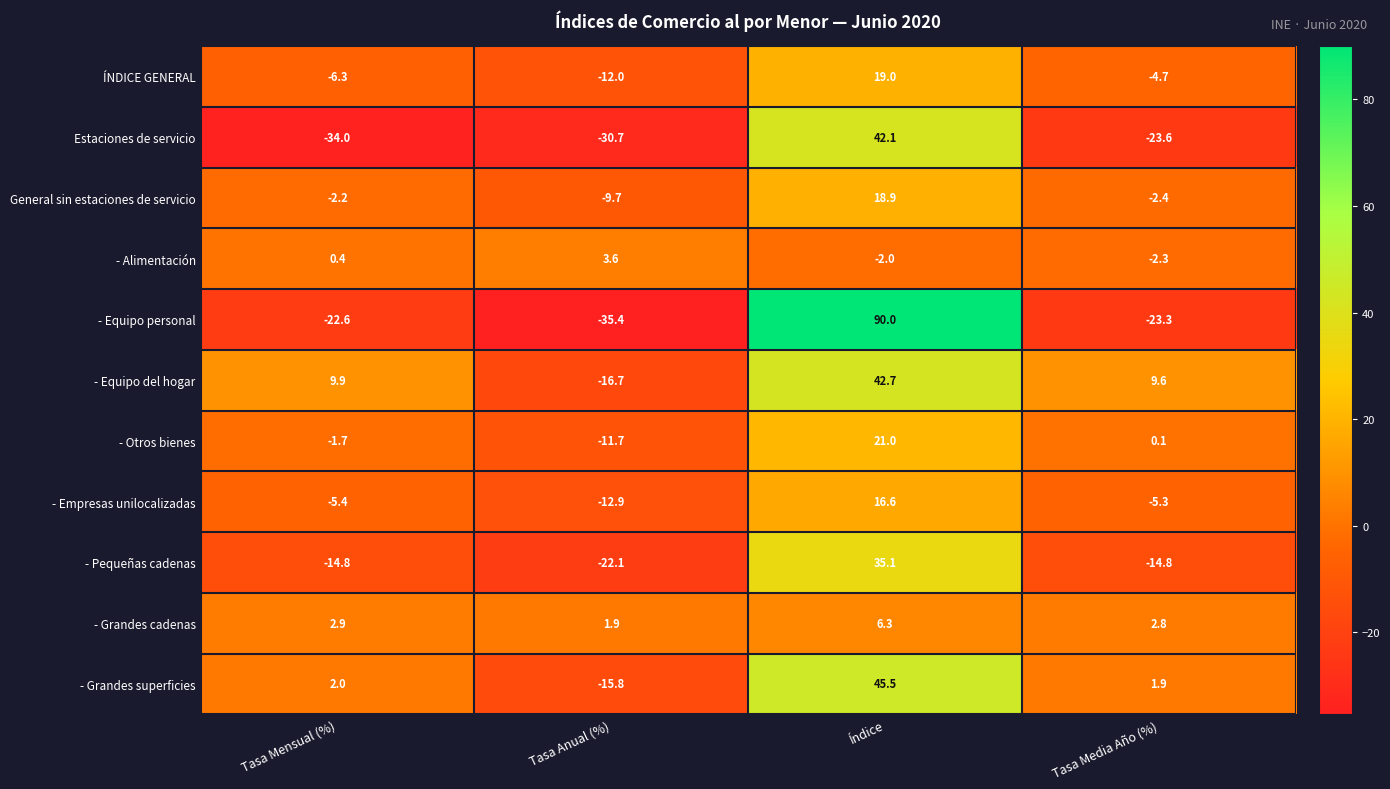

Which category has the lowest value across all series?

Tasa Anual (%)